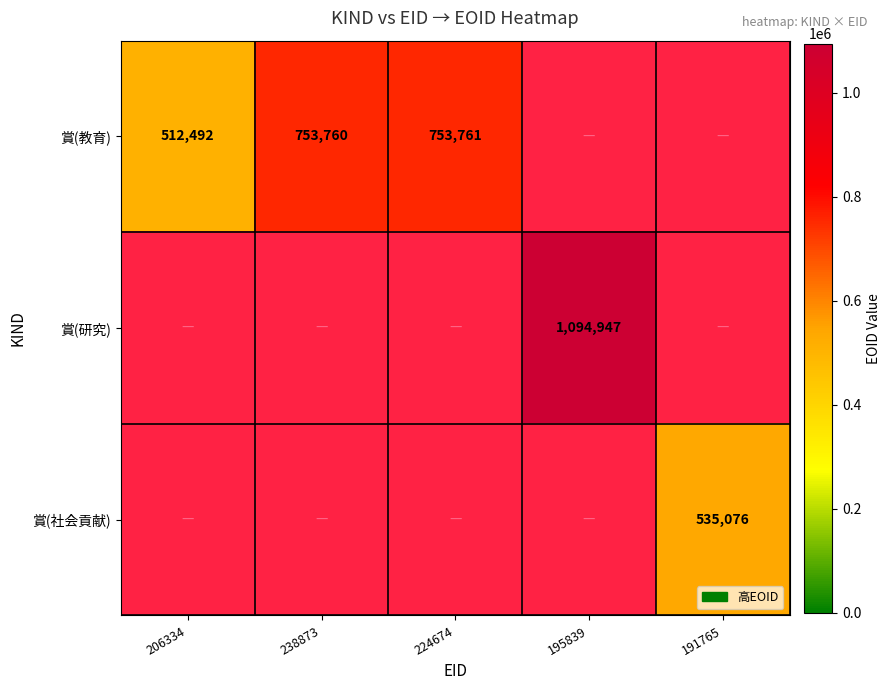

The 賞(社会貢献) series shows 535076 at 191765. True or false?

True